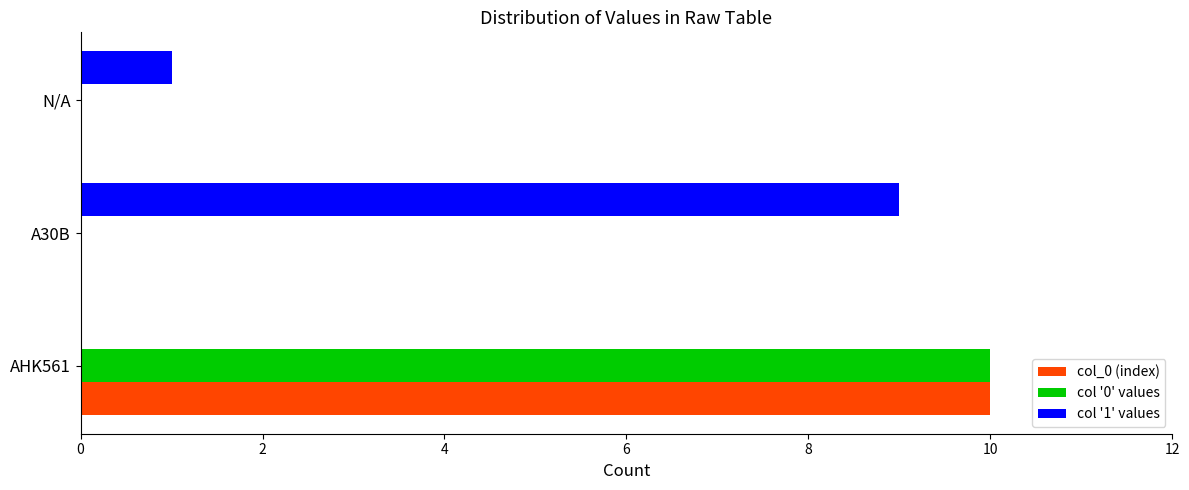

Which category has the highest value in the col '0' values series?

AHK561